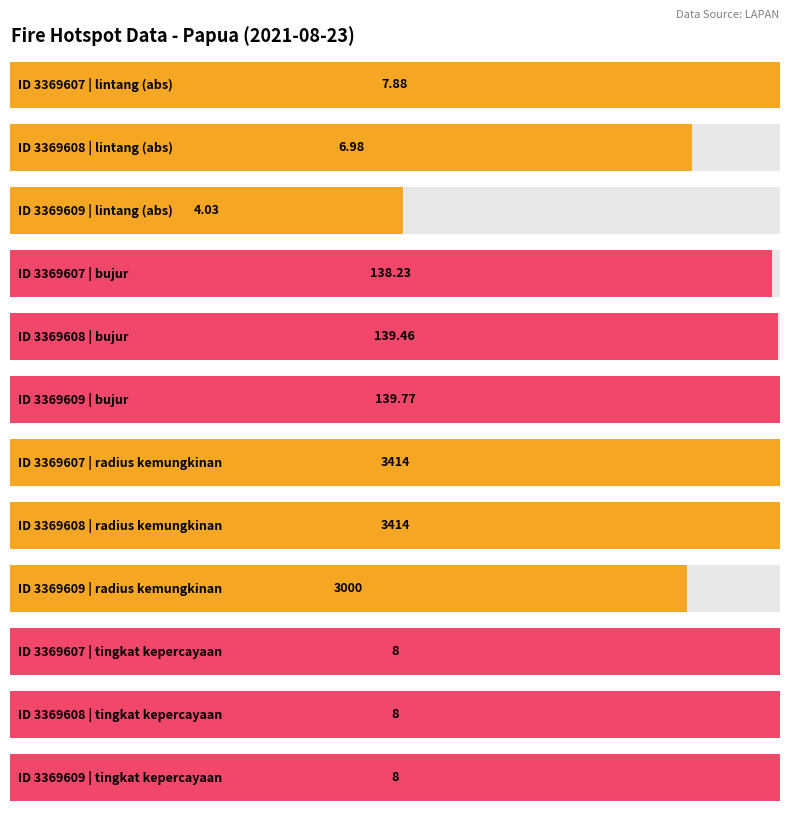

Rank the series at 3369608 from highest to lowest value.

radius kemungkinan, bujur, tingkat kepercayaan, lintang